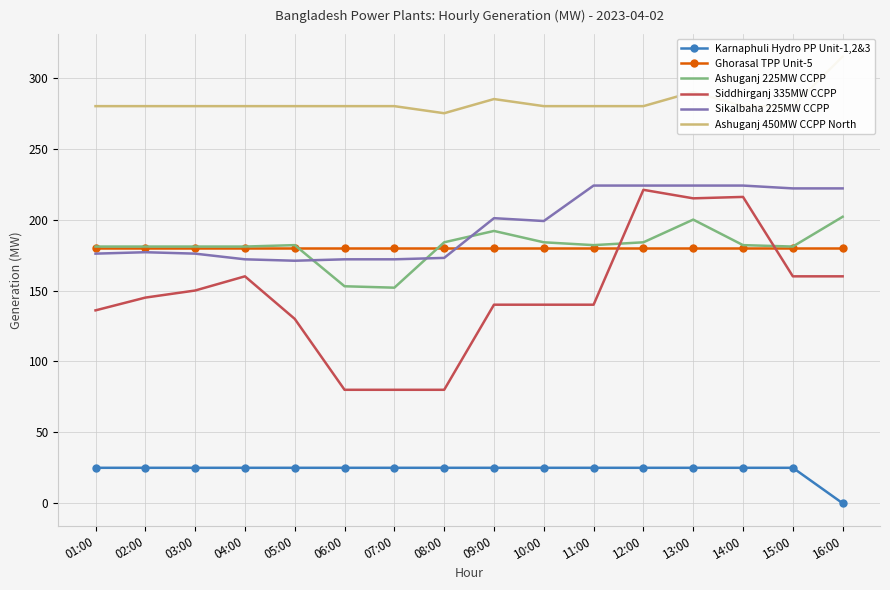

Reading left to right, extract all data points from this chart.

Karnaphuli Hydro PP Unit-1,2&3: 25	25	25	25	25	25	25	25	25	25	25	25	25	25	25	0
Ghorasal TPP Unit-5: 180	180	180	180	180	180	180	180	180	180	180	180	180	180	180	180
Ashuganj 225MW CCPP: 181	181	181	181	182	153	152	184	192	184	182	184	200	182	181	202
Siddhirganj 335MW CCPP: 136	145	150	160	130	80	80	80	140	140	140	221	215	216	160	160
Sikalbaha 225MW CCPP: 176	177	176	172	171	172	172	173	201	199	224	224	224	224	222	222
Ashuganj 450MW CCPP North: 280	280	280	280	280	280	280	275	285	280	280	280	290	280	280	315